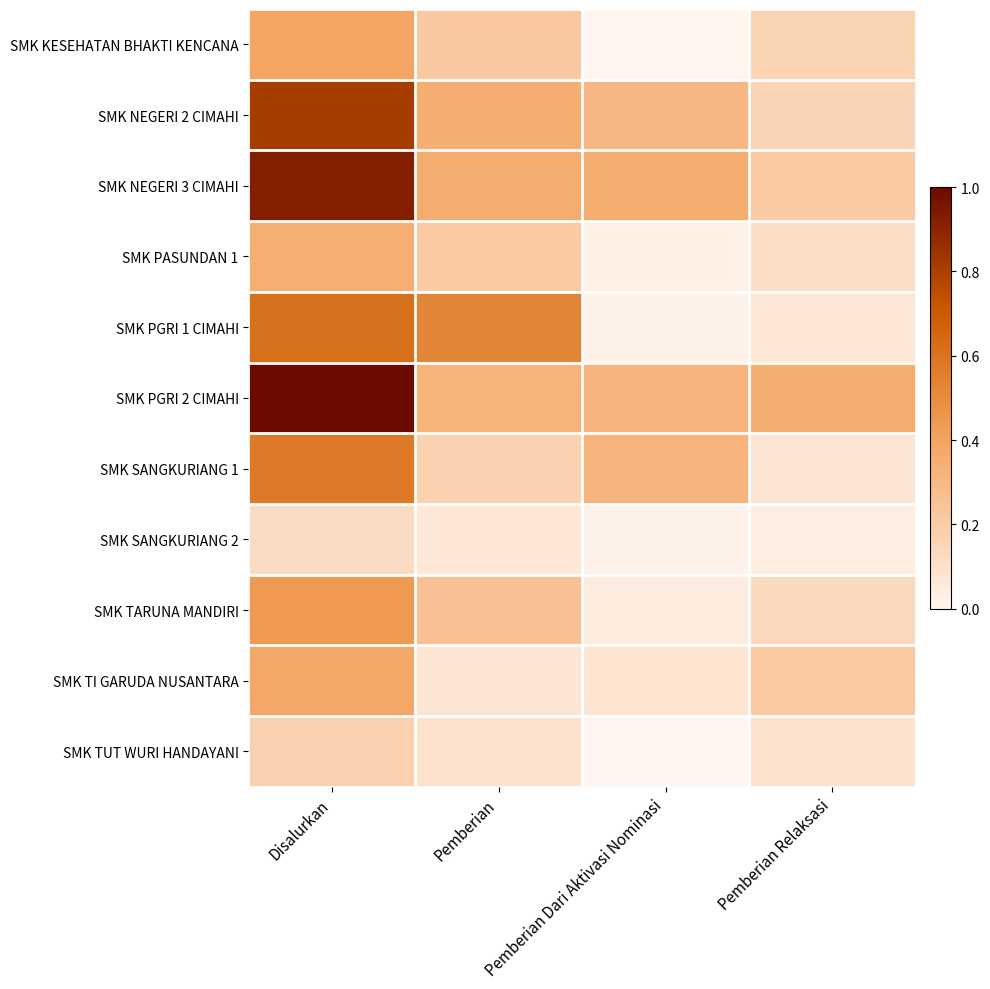

Reading right to left, transcribe all the data shown in this chart.

SMK KESEHATAN BHAKTI KENCANA: Pemberian Relaksasi=0.2	Pemberian Dari Aktivasi Nominasi=0.0	Pemberian=0.2	Disalurkan=0.4
SMK NEGERI 2 CIMAHI: Pemberian Relaksasi=0.2	Pemberian Dari Aktivasi Nominasi=0.3	Pemberian=0.4	Disalurkan=0.8
SMK NEGERI 3 CIMAHI: Pemberian Relaksasi=0.2	Pemberian Dari Aktivasi Nominasi=0.4	Pemberian=0.4	Disalurkan=0.9
SMK PASUNDAN 1: Pemberian Relaksasi=0.1	Pemberian Dari Aktivasi Nominasi=0.0	Pemberian=0.2	Disalurkan=0.3
SMK PGRI 1 CIMAHI: Pemberian Relaksasi=0.1	Pemberian Dari Aktivasi Nominasi=0.0	Pemberian=0.5	Disalurkan=0.6
SMK PGRI 2 CIMAHI: Pemberian Relaksasi=0.3	Pemberian Dari Aktivasi Nominasi=0.3	Pemberian=0.3	Disalurkan=1.0
SMK SANGKURIANG 1: Pemberian Relaksasi=0.1	Pemberian Dari Aktivasi Nominasi=0.3	Pemberian=0.2	Disalurkan=0.6
SMK SANGKURIANG 2: Pemberian Relaksasi=0.0	Pemberian Dari Aktivasi Nominasi=0.0	Pemberian=0.1	Disalurkan=0.1
SMK TARUNA MANDIRI: Pemberian Relaksasi=0.1	Pemberian Dari Aktivasi Nominasi=0.0	Pemberian=0.3	Disalurkan=0.4
SMK TI GARUDA NUSANTARA: Pemberian Relaksasi=0.2	Pemberian Dari Aktivasi Nominasi=0.1	Pemberian=0.1	Disalurkan=0.4
SMK TUT WURI HANDAYANI: Pemberian Relaksasi=0.1	Pemberian Dari Aktivasi Nominasi=0.0	Pemberian=0.1	Disalurkan=0.2